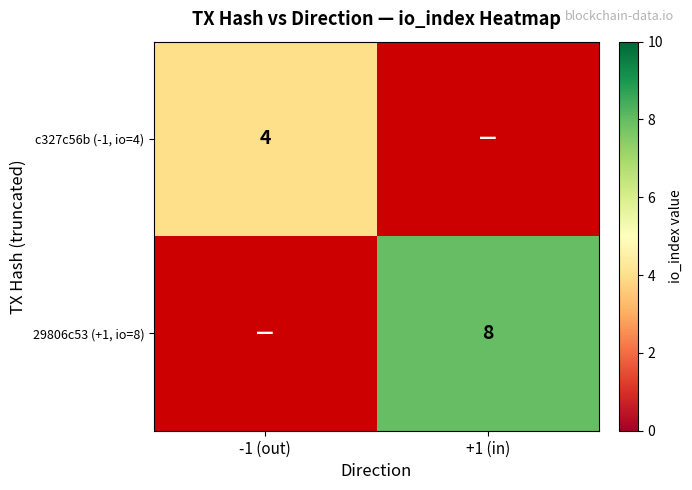

Between -1 (out) and +1 (in), which is larger?

+1 (in)